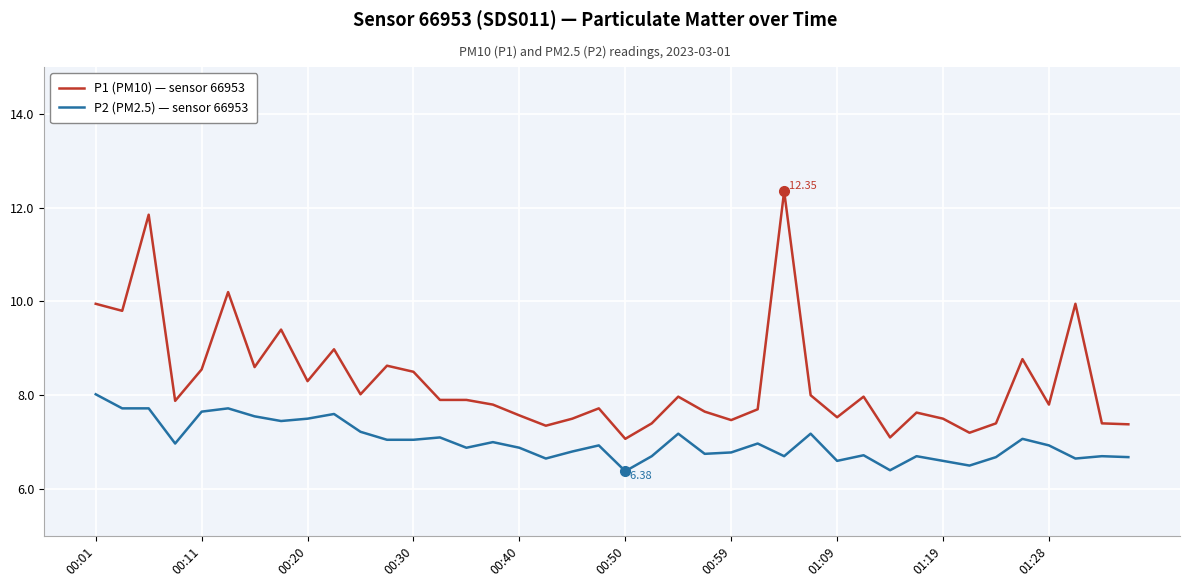

What is the difference between the maximum and minimum values in the P2 (PM2.5) — sensor 66953 series?

1.6